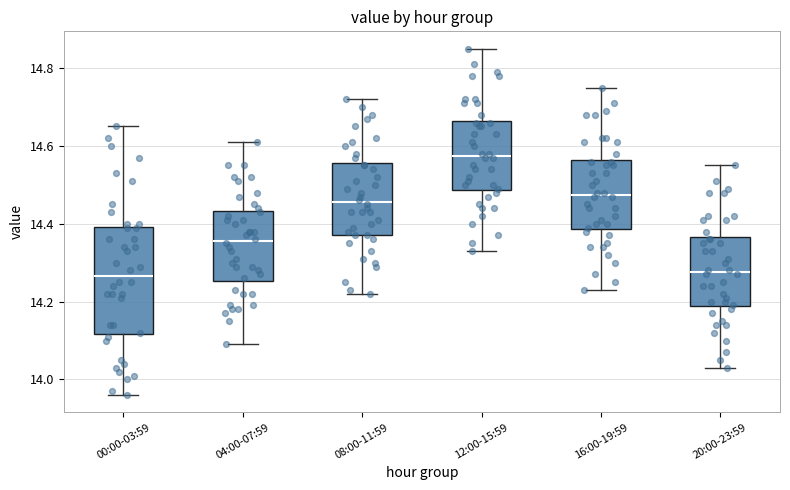

Which box's median line is the highest?

12:00-15:59